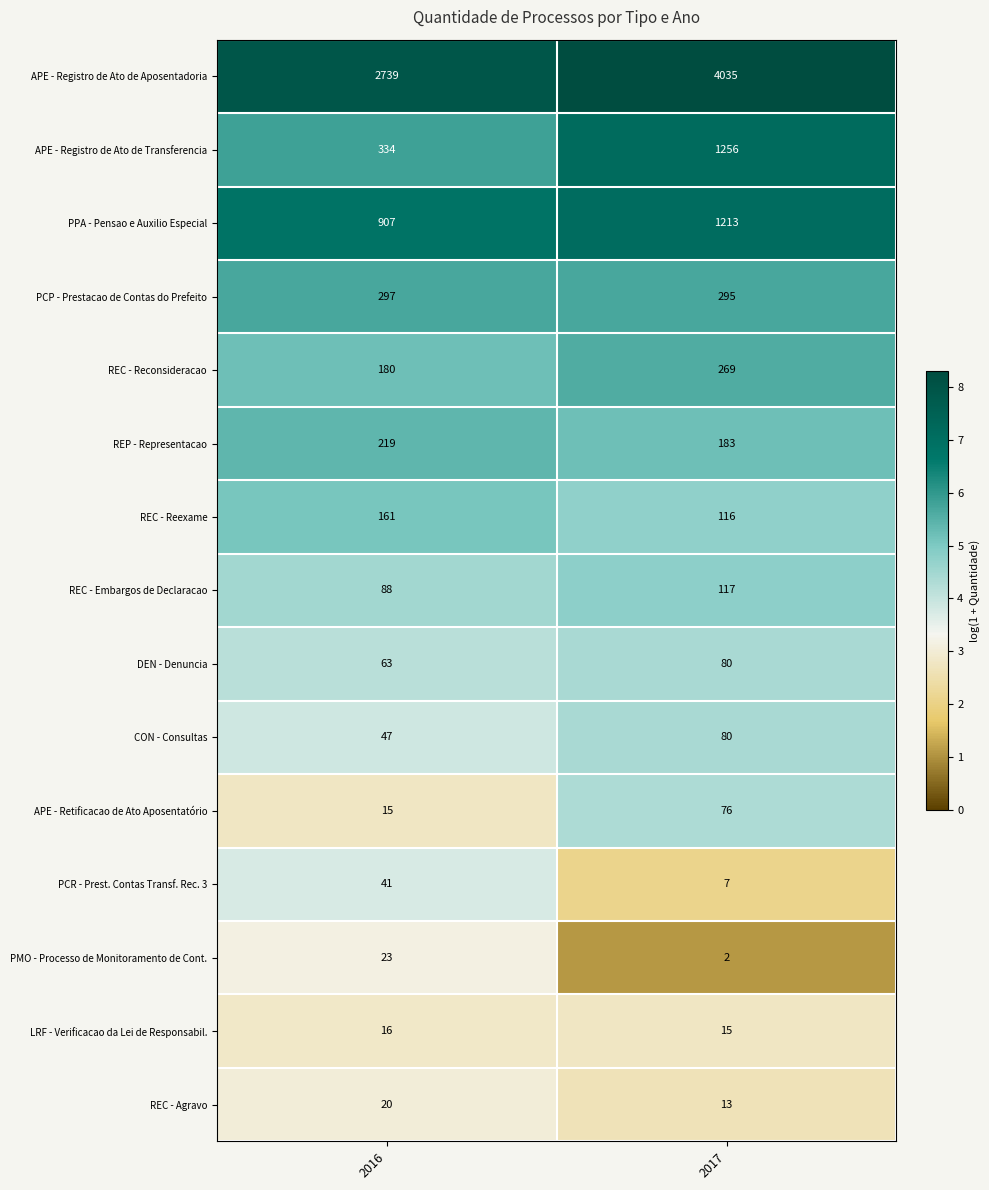

Reading left to right, what are all the values shown in this chart?

APE - Registro de Ato de Aposentadoria: 2739	4035
APE - Registro de Ato de Transferencia: 334	1256
PPA - Pensao e Auxilio Especial: 907	1213
PCP - Prestacao de Contas do Prefeito: 297	295
REC - Reconsideracao: 180	269
REP - Representacao: 219	183
REC - Reexame: 161	116
REC - Embargos de Declaracao: 88	117
DEN - Denuncia: 63	80
CON - Consultas: 47	80
APE - Retificacao de Ato Aposentatório: 15	76
PCR - Prest. Contas Transf. Rec. 3: 41	7
PMO - Processo de Monitoramento de Cont.: 23	2
LRF - Verificacao da Lei de Responsabil.: 16	15
REC - Agravo: 20	13